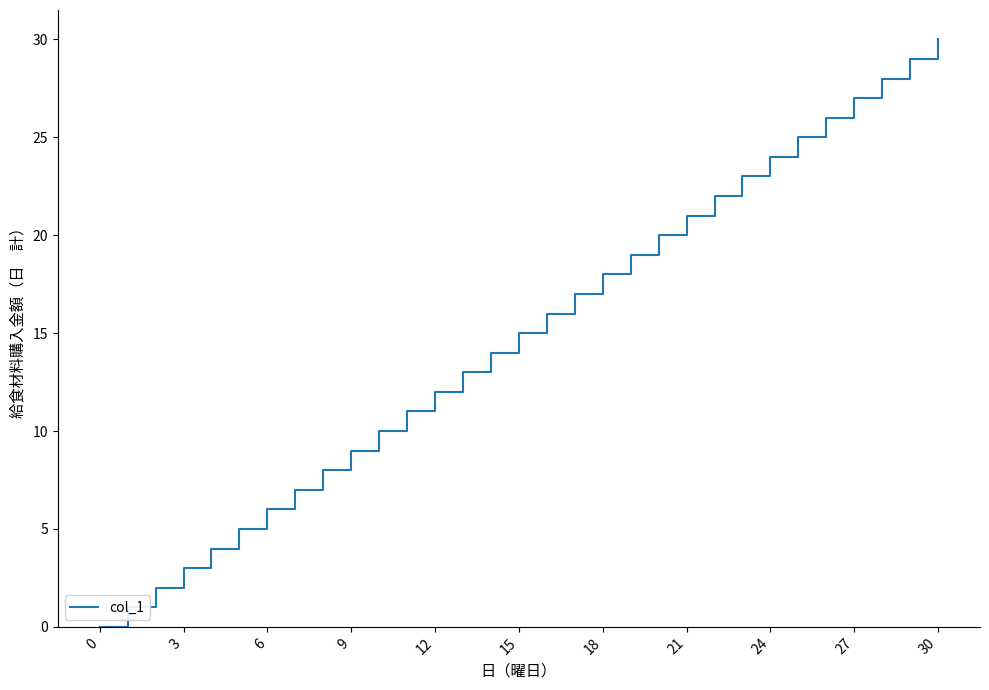

What is the maximum value shown in the chart?

30